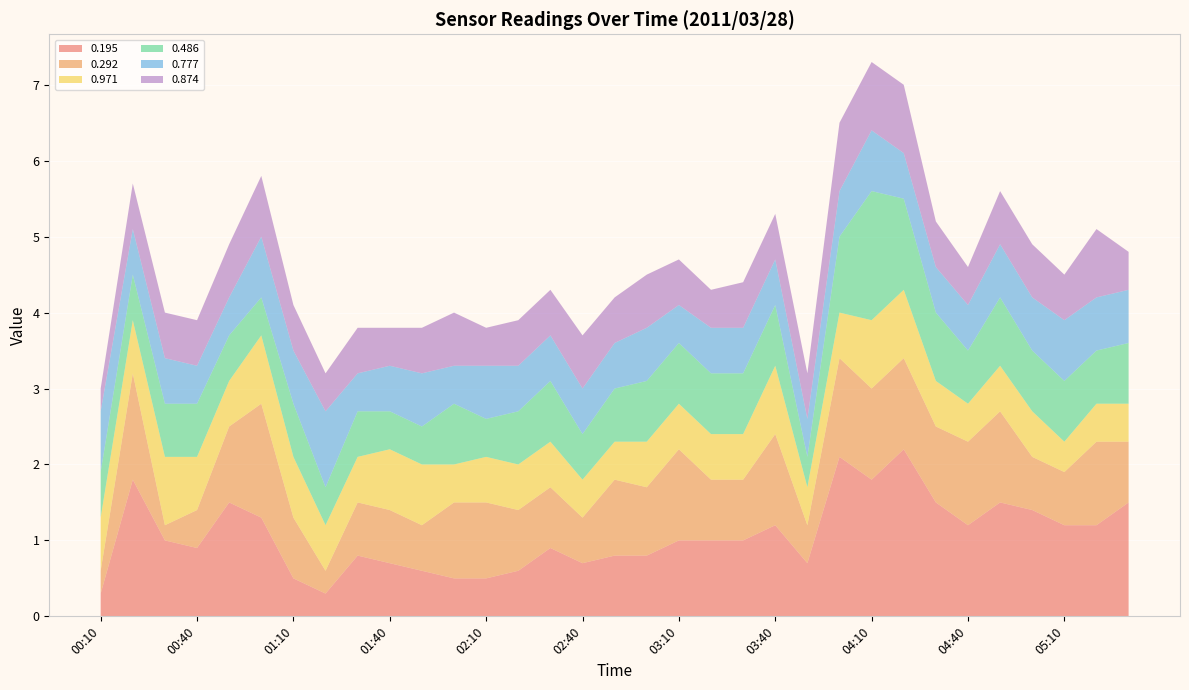

Reading left to right, list all the values displayed in this chart.

0.195: 0.3	1.8	1.0	0.9	1.5	1.3	0.5	0.3	0.8	0.7	0.6	0.5	0.5	0.6	0.9	0.7	0.8	0.8	1.0	1.0	1.0	1.2	0.7	2.1	1.8	2.2	1.5	1.2	1.5	1.4	1.2	1.2	1.5
0.292: 0.3	1.4	0.2	0.5	1.0	1.5	0.8	0.3	0.7	0.7	0.6	1.0	1.0	0.8	0.8	0.6	1.0	0.9	1.2	0.8	0.8	1.2	0.5	1.3	1.2	1.2	1.0	1.1	1.2	0.7	0.7	1.1	0.8
0.971: 0.7	0.7	0.9	0.7	0.6	0.9	0.8	0.6	0.6	0.8	0.8	0.5	0.6	0.6	0.6	0.5	0.5	0.6	0.6	0.6	0.6	0.9	0.5	0.6	0.9	0.9	0.6	0.5	0.6	0.6	0.4	0.5	0.5
0.486: 0.6	0.6	0.7	0.7	0.6	0.5	0.7	0.5	0.6	0.5	0.5	0.8	0.5	0.7	0.8	0.6	0.7	0.8	0.8	0.8	0.8	0.8	0.4	1.0	1.7	1.2	0.9	0.7	0.9	0.8	0.8	0.7	0.8
0.777: 0.8	0.6	0.6	0.5	0.5	0.8	0.7	1.0	0.5	0.6	0.7	0.5	0.7	0.6	0.6	0.6	0.6	0.7	0.5	0.6	0.6	0.6	0.5	0.6	0.8	0.6	0.6	0.6	0.7	0.7	0.8	0.7	0.7
0.874: 0.3	0.6	0.6	0.6	0.7	0.8	0.6	0.5	0.6	0.5	0.6	0.7	0.5	0.6	0.6	0.7	0.6	0.7	0.6	0.5	0.6	0.6	0.6	0.9	0.9	0.9	0.6	0.5	0.7	0.7	0.6	0.9	0.5